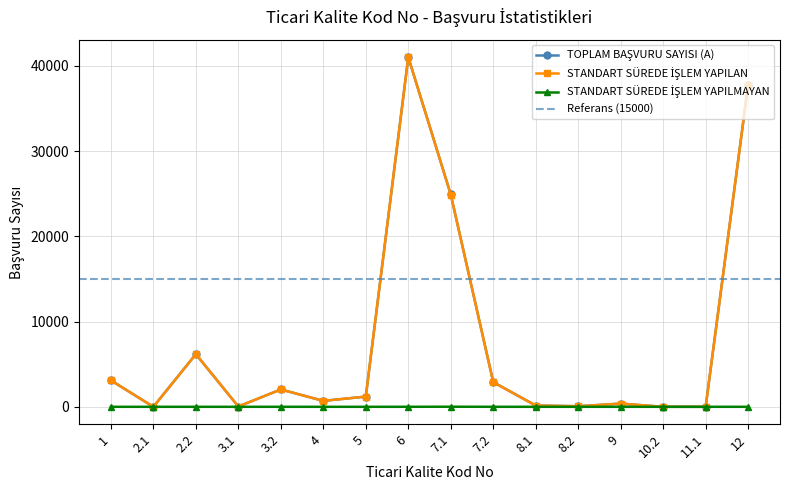

What value does the TOPLAM BAŞVURU SAYISI (A) series have at 5, to the nearest 10?

1200